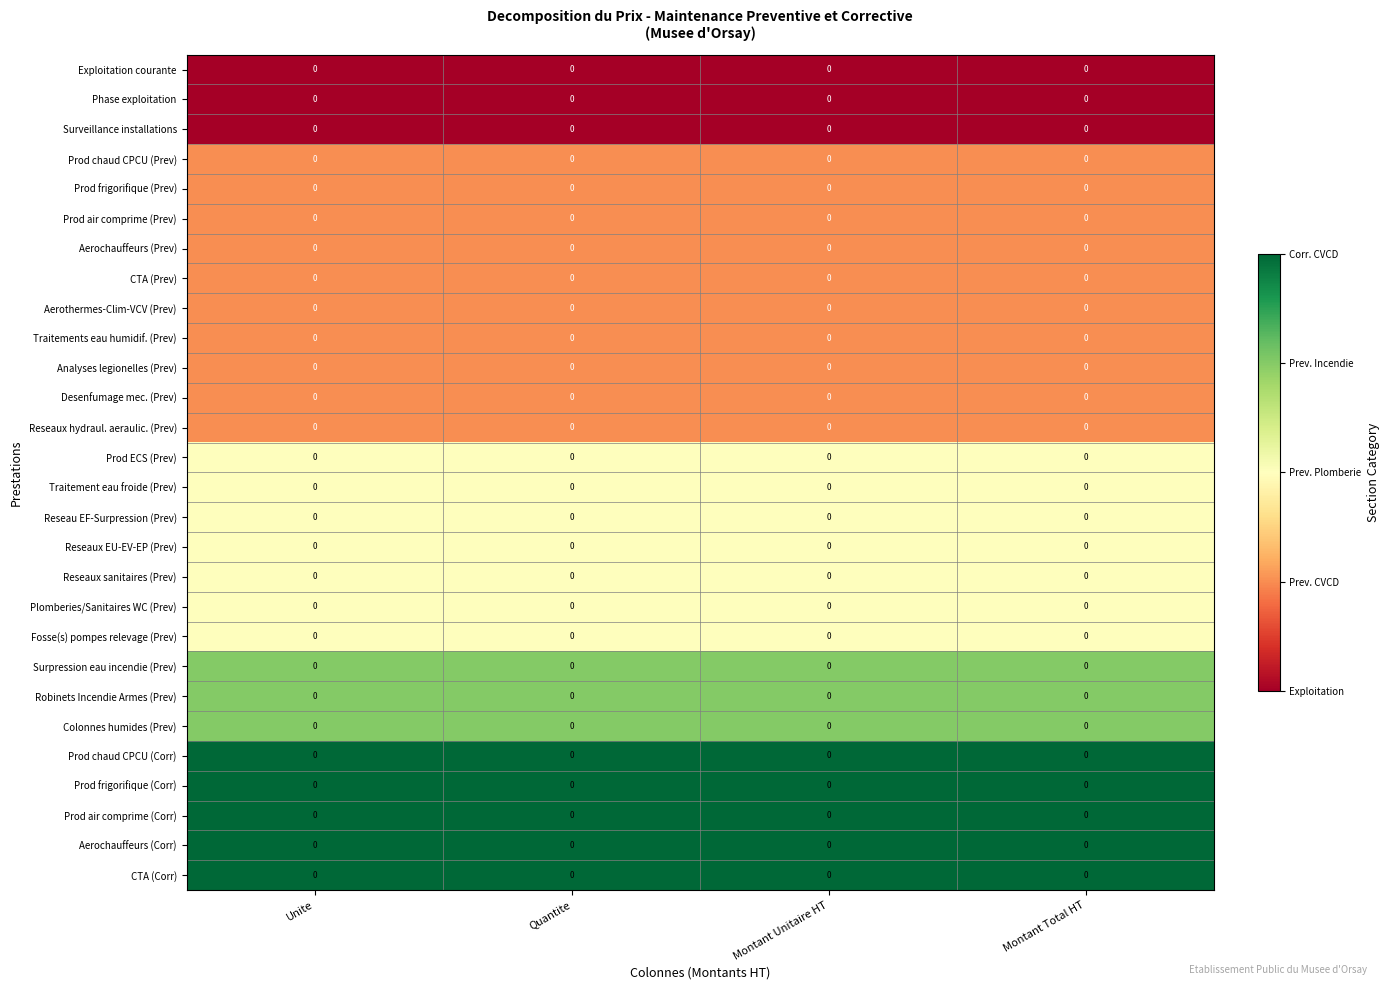

At Unite, list the series in order from largest to smallest.

Prod chaud CPCU (Corr), Prod frigorifique (Corr), Prod air comprime (Corr), Aerochauffeurs (Corr), CTA (Corr), Surpression eau incendie (Prev), Robinets Incendie Armes (Prev), Colonnes humides (Prev), Prod ECS (Prev), Traitement eau froide (Prev), Reseau EF-Surpression (Prev), Reseaux EU-EV-EP (Prev), Reseaux sanitaires (Prev), Plomberies/Sanitaires WC (Prev), Fosse(s) pompes relevage (Prev), Prod chaud CPCU (Prev), Prod frigorifique (Prev), Prod air comprime (Prev), Aerochauffeurs (Prev), CTA (Prev), Aerothermes-Clim-VCV (Prev), Traitements eau humidif. (Prev), Analyses legionelles (Prev), Desenfumage mec. (Prev), Reseaux hydraul. aeraulic. (Prev), Exploitation courante, Phase exploitation, Surveillance installations